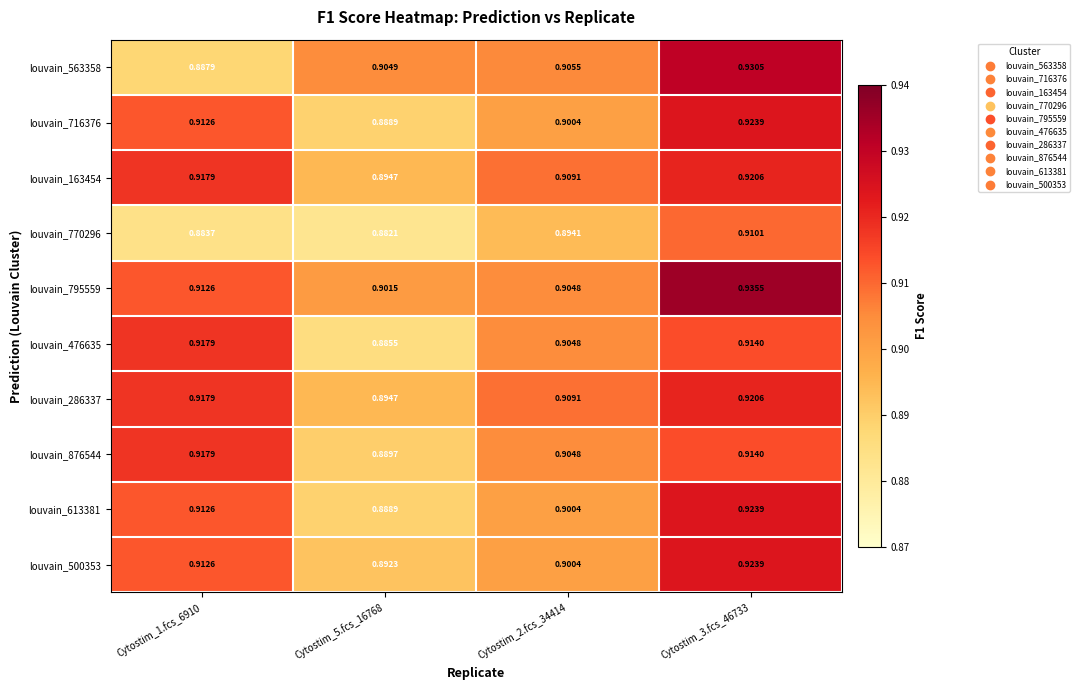

Which category has the highest value across all series?

Cytostim_3.fcs_46733